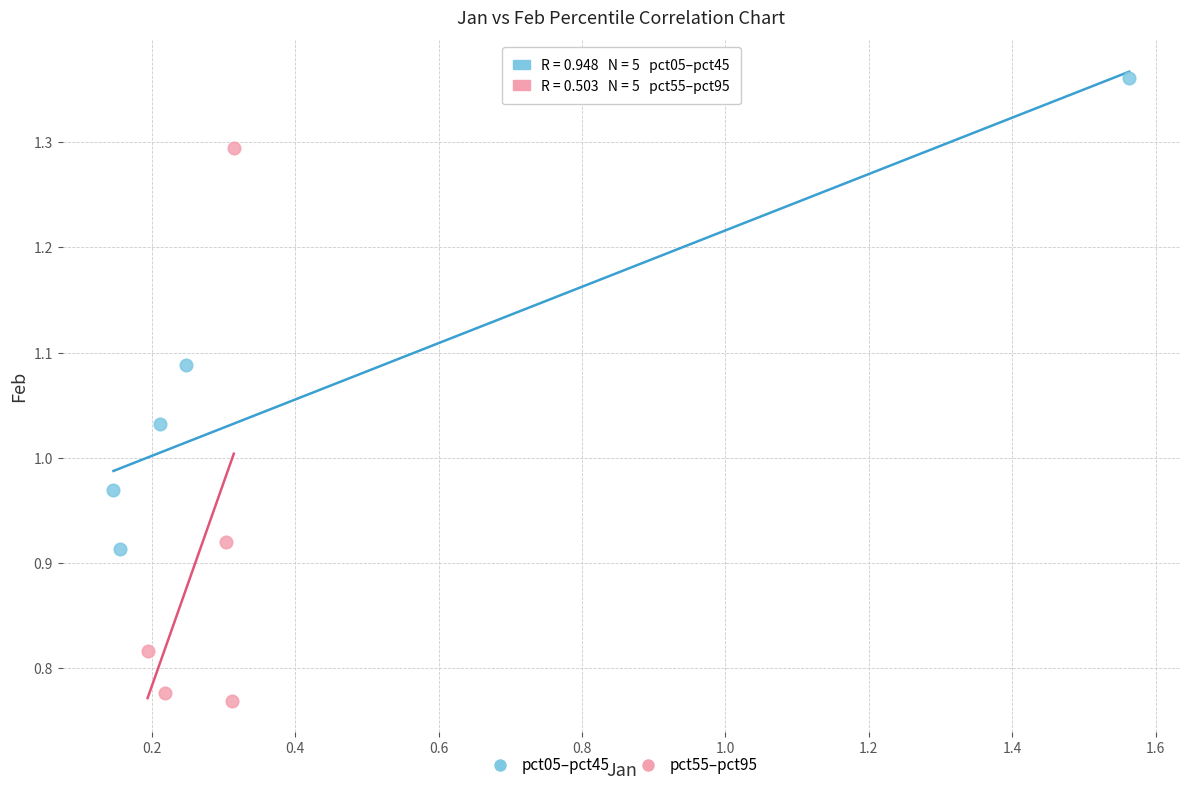

Which series reaches the maximum Y coordinate?

pct05–pct45